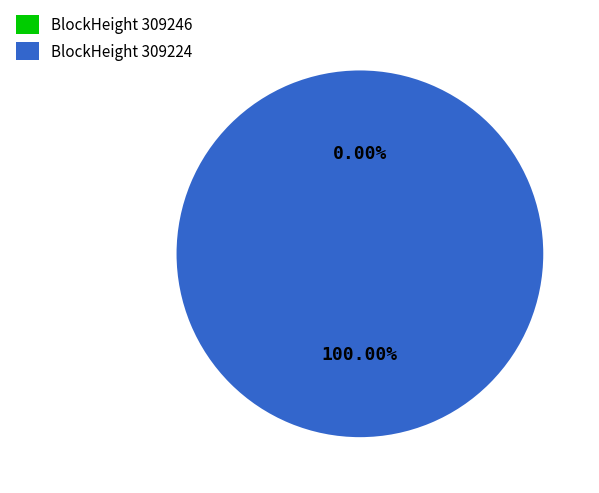

True or false: 309224 accounts for 100% of the total.

True